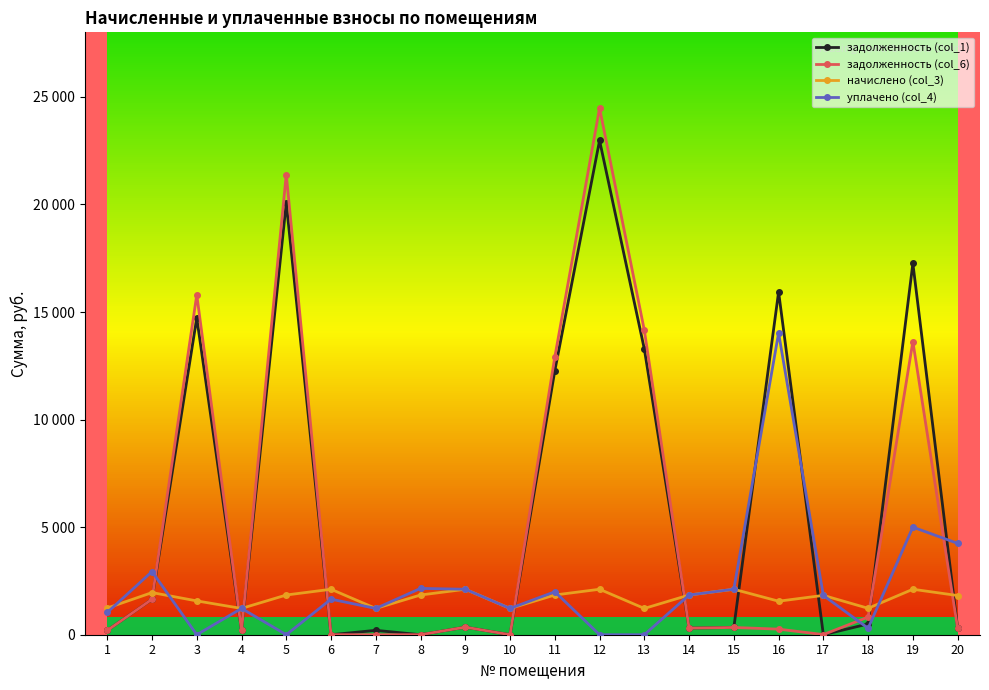

Which has a higher value, 11 or 4?

11